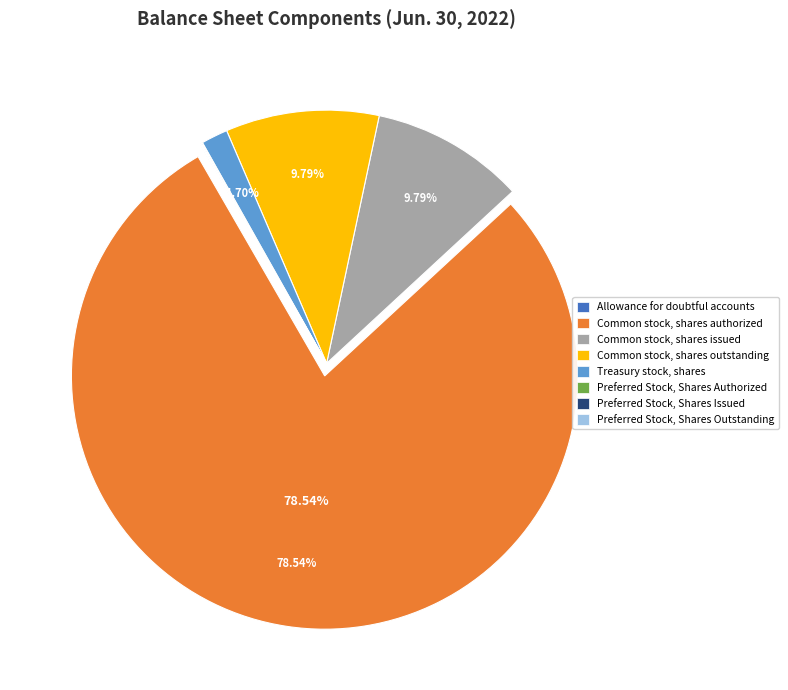

Which slice is the largest?

Common stock, shares authorized